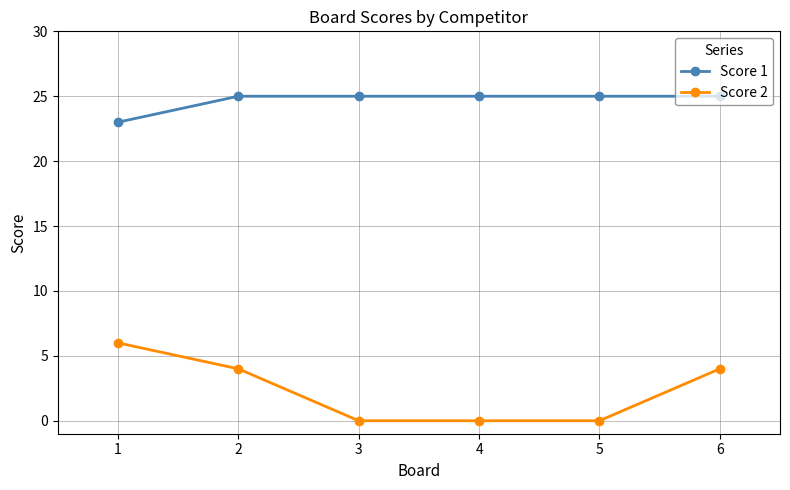

True or false: Score 2 and Score 1 cross at least once.

False